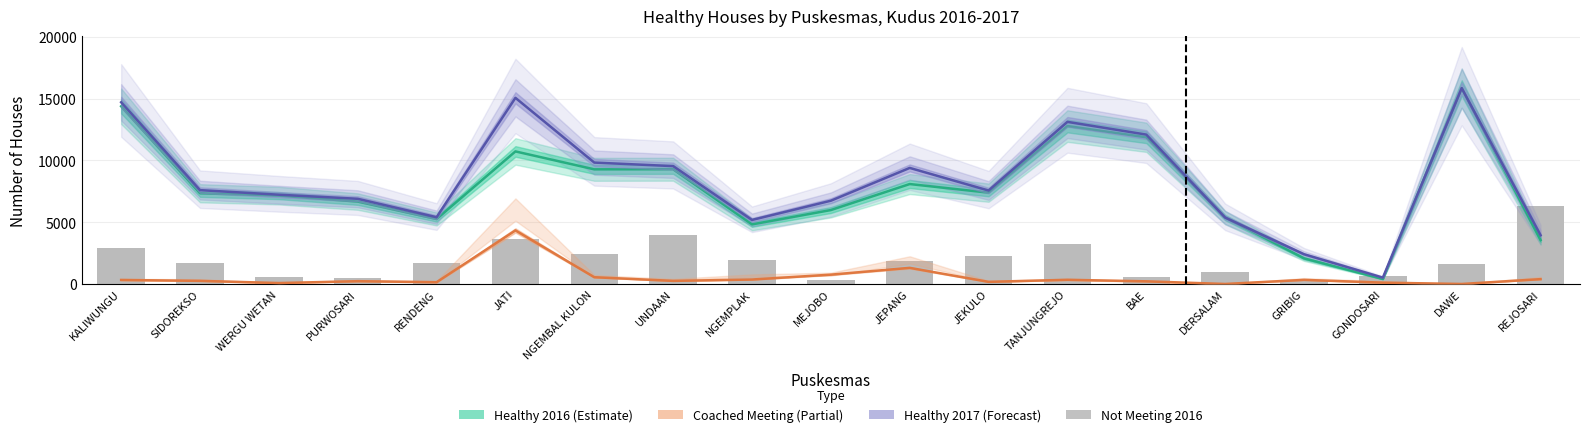

At SIDOREKSO, list the series in order from smallest to largest.

Coached Meeting (Partial), Not Meeting 2016, Healthy 2016 (Estimate), Healthy 2017 (Forecast)